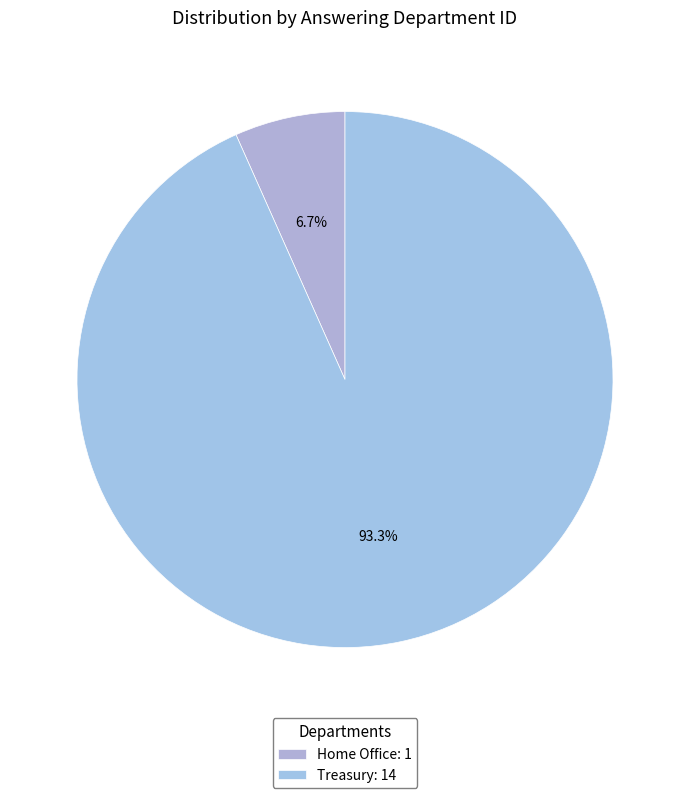

True or false: Home Office accounts for 19% of the total.

False